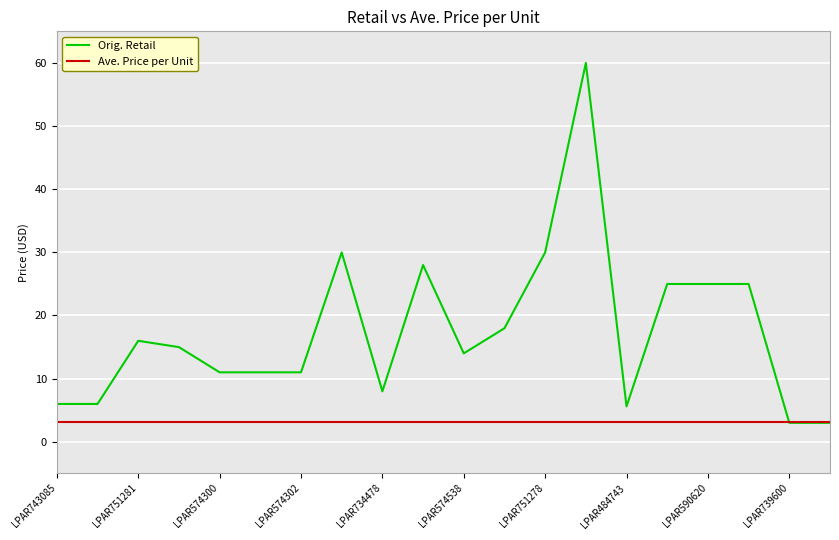

Reading right to left, list all the values displayed in this chart.

Orig. Retail: 3.0	3.0	25.0	25.0	25.0	5.6	60.0	30.0	18.0	14.0	28.0	8.0	30.0	11.0	11.0	11.0	15.0	16.0	6.0	6.0
Ave. Price per Unit: 3.1	3.1	3.1	3.1	3.1	3.1	3.1	3.1	3.1	3.1	3.1	3.1	3.1	3.1	3.1	3.1	3.1	3.1	3.1	3.1